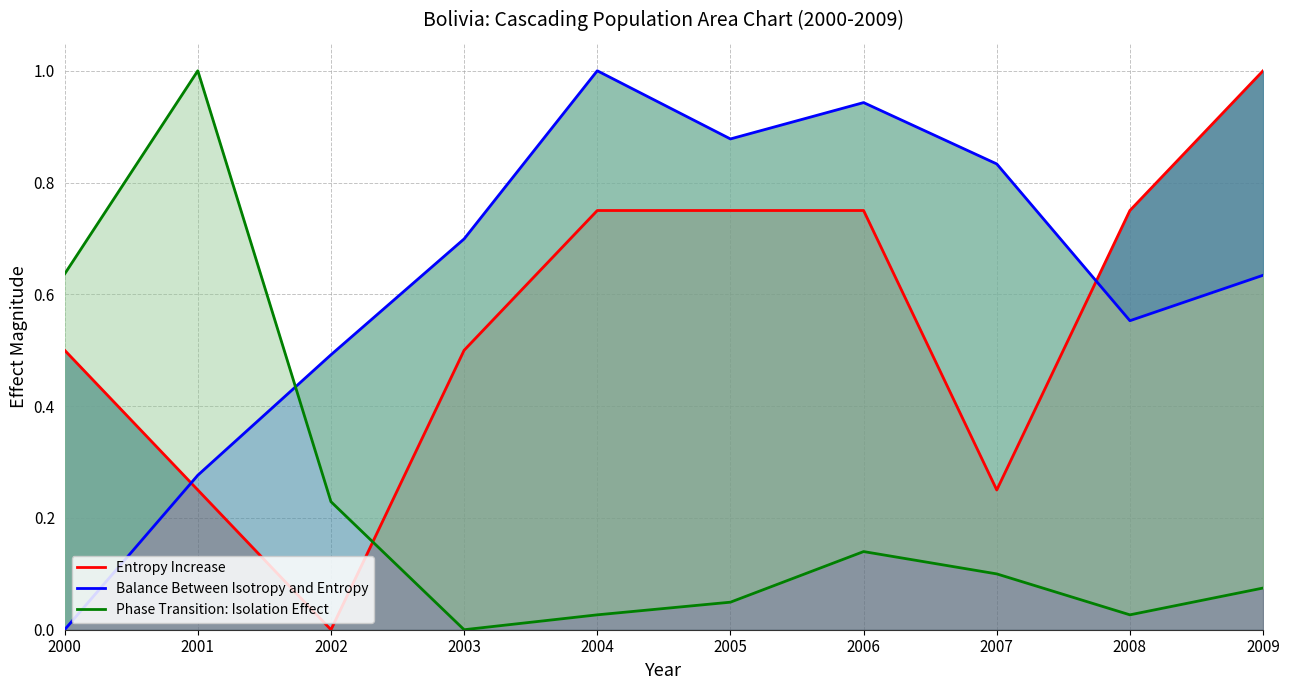

Count the Entropy Increase values in the range 0 to 1.

10